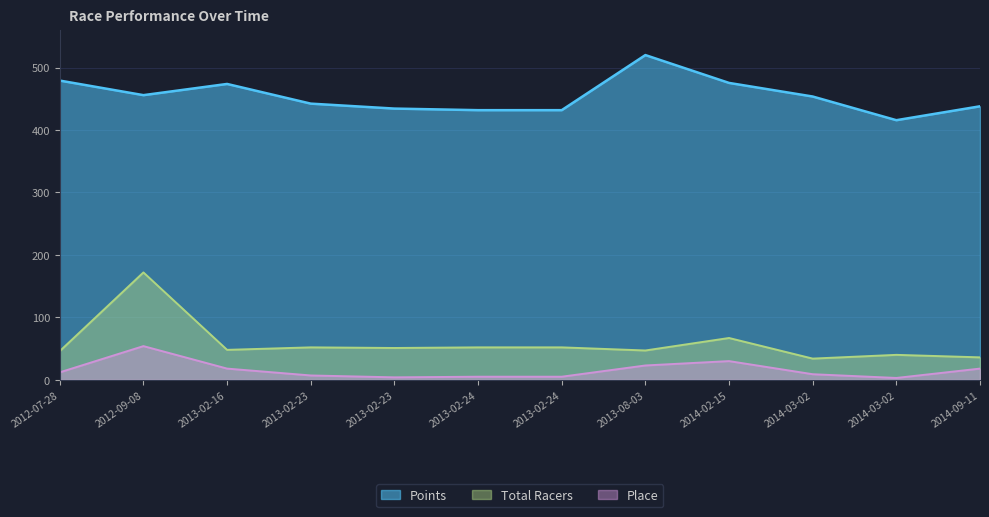

What is the average value of the Points series?

454.4